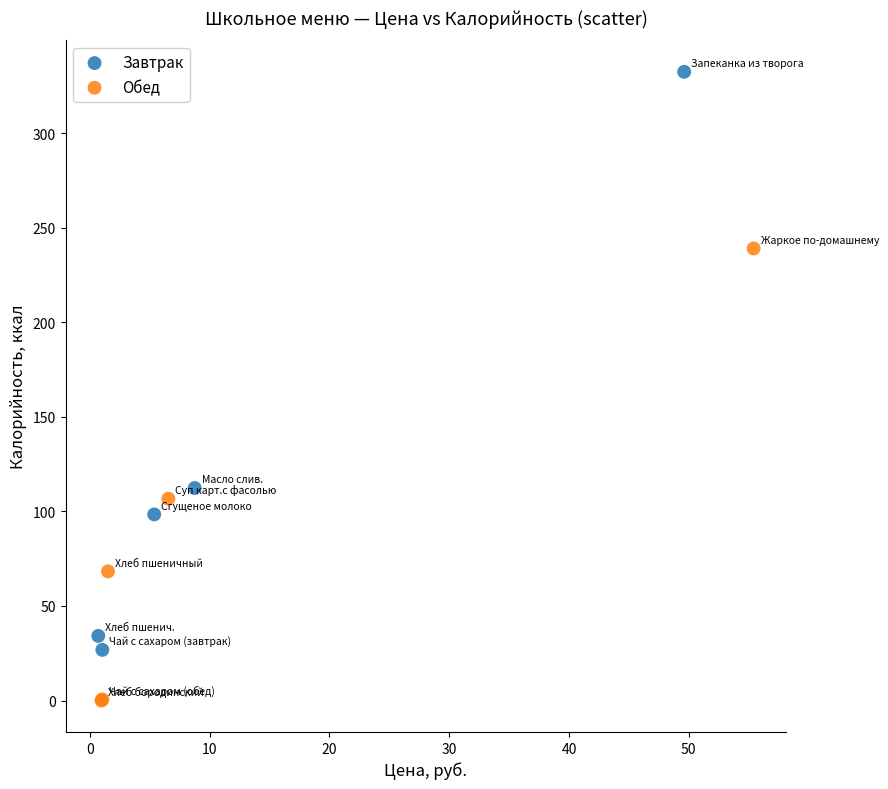

Which series has the largest Y range (max minus min)?

Завтрак